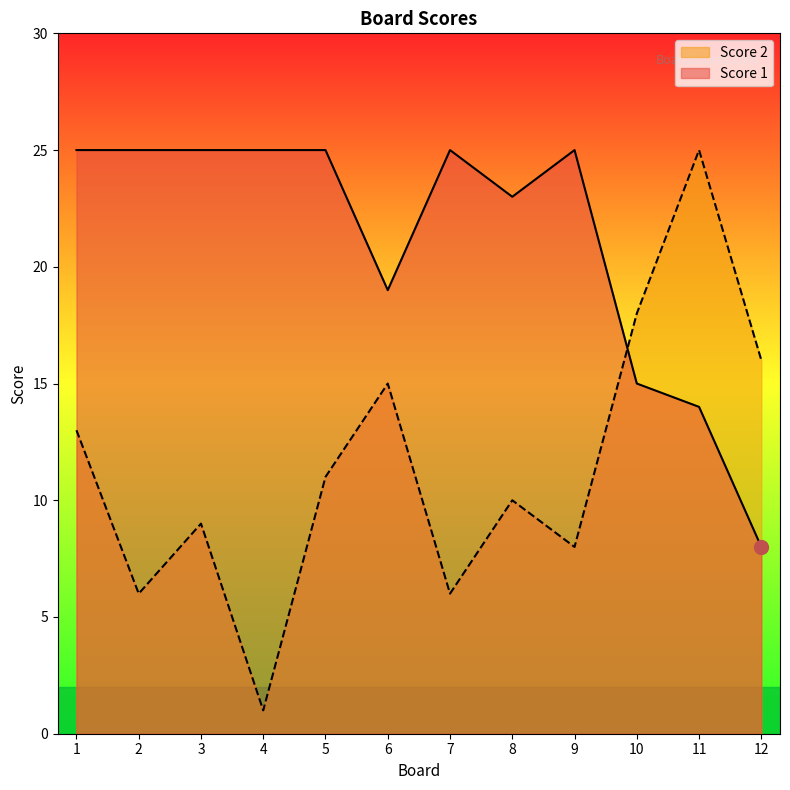

What is the difference between the highest and lowest values at 4?

24